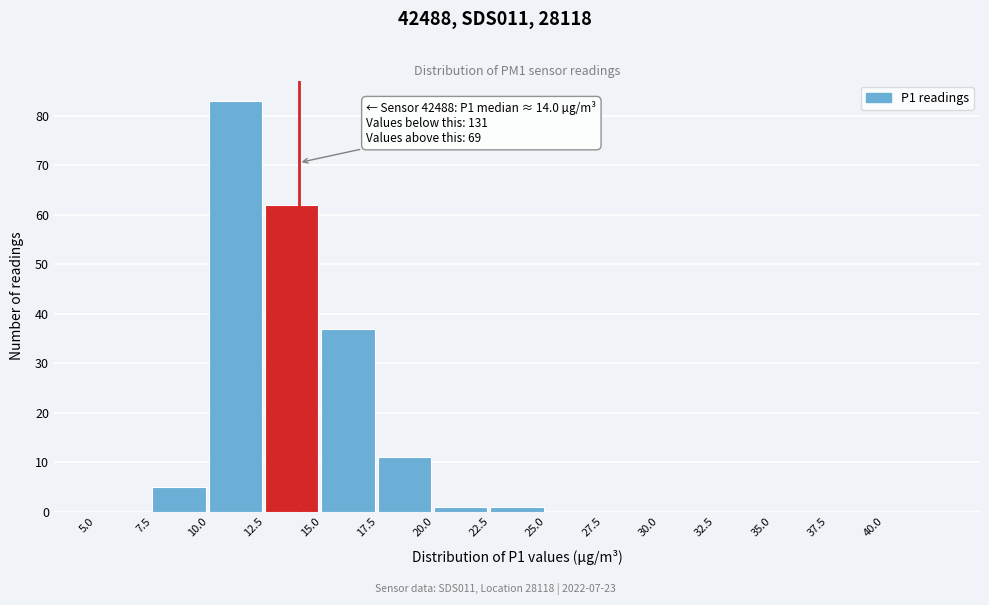

Over which range of the x-axis is the bar tallest?

10.0 to 12.5